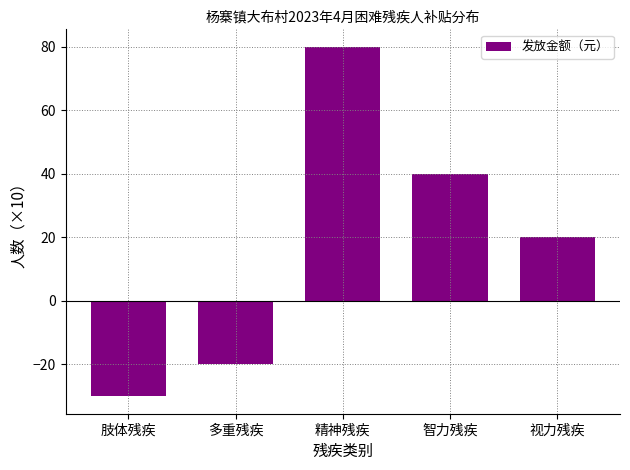

How many values are above zero?

3